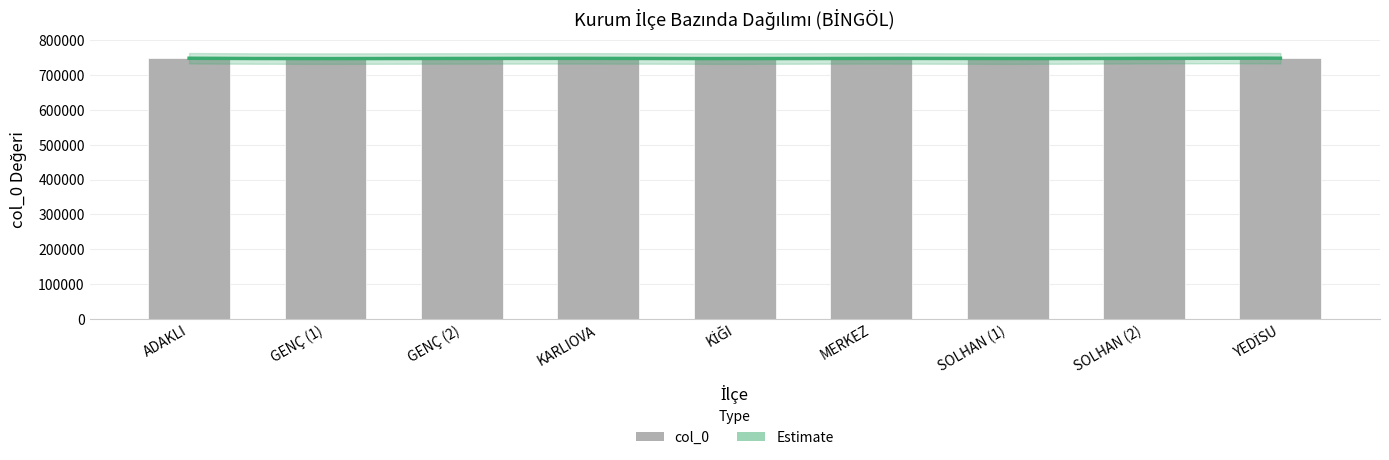

Rank the categories by value from lowest to highest.

GENÇ (1), KİĞI, SOLHAN (1), GENÇ (2), MERKEZ, KARLIOVA, SOLHAN (2), ADAKLI, YEDİSU